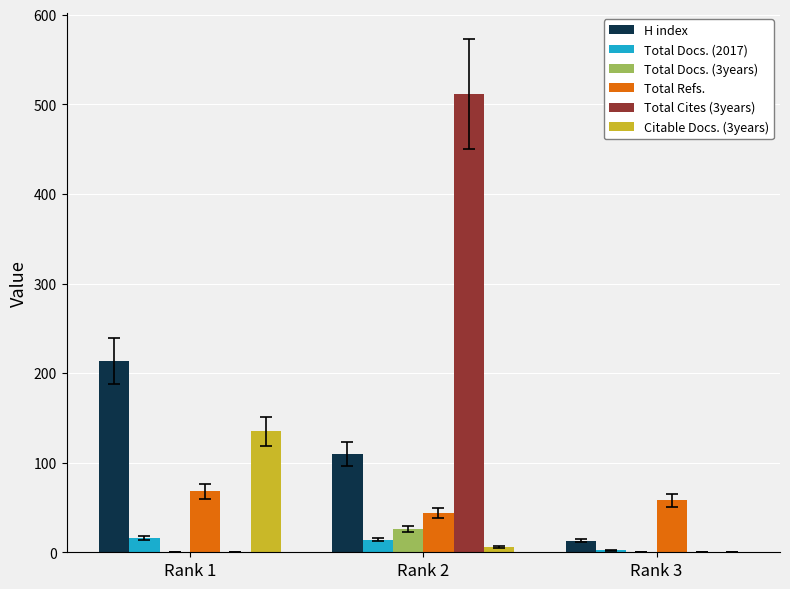

Which series has the widest spread of values?

Total Cites (3years)